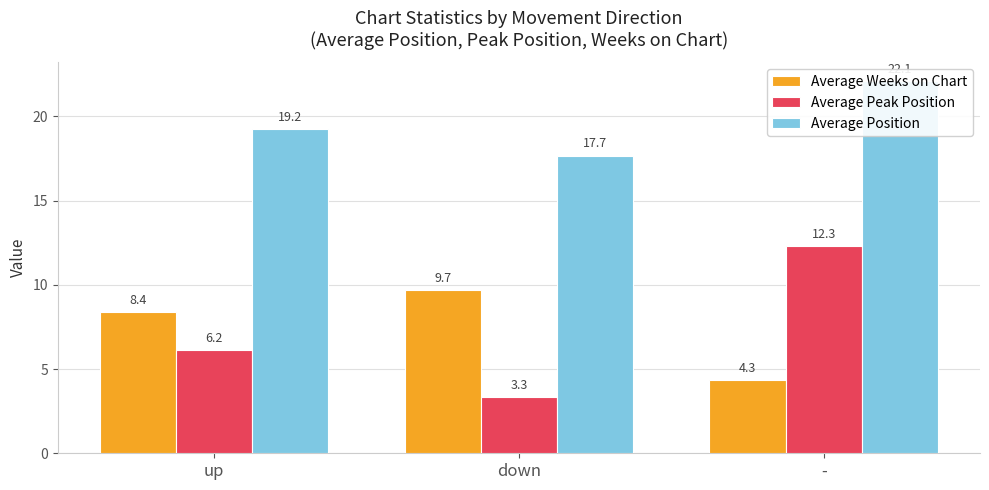

Which has a higher value, down or -?

down